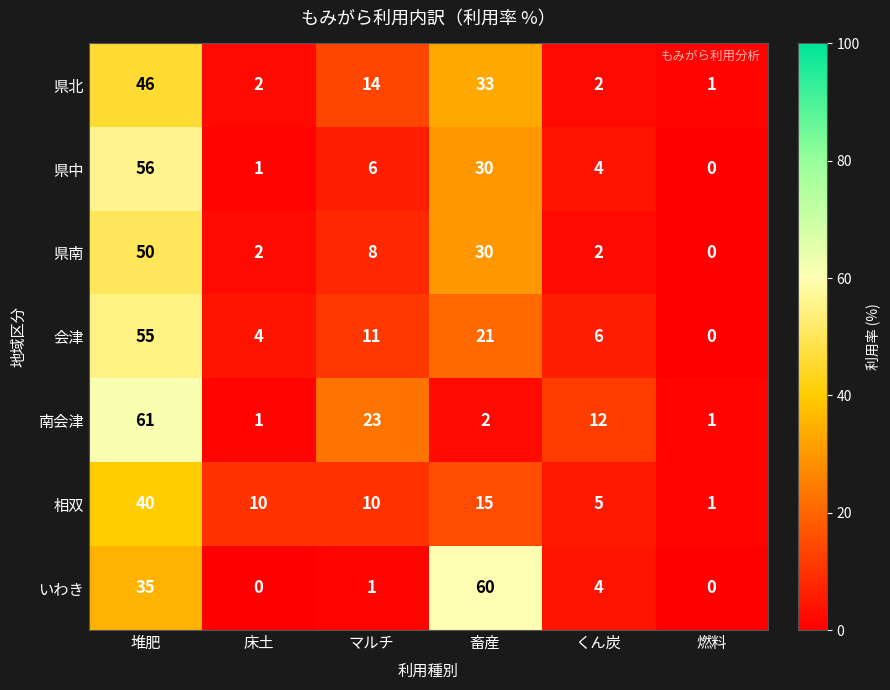

At which label does 県北 first exceed 14?

堆肥